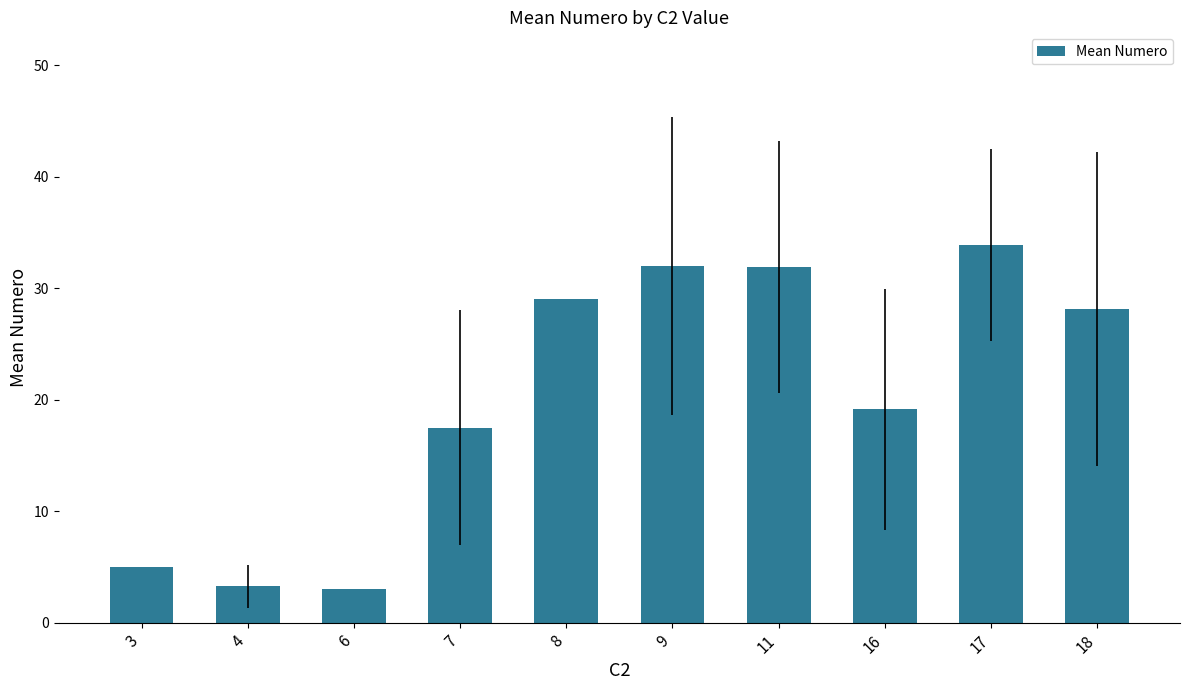

What is the value of the 5th bar from the left?

29.0